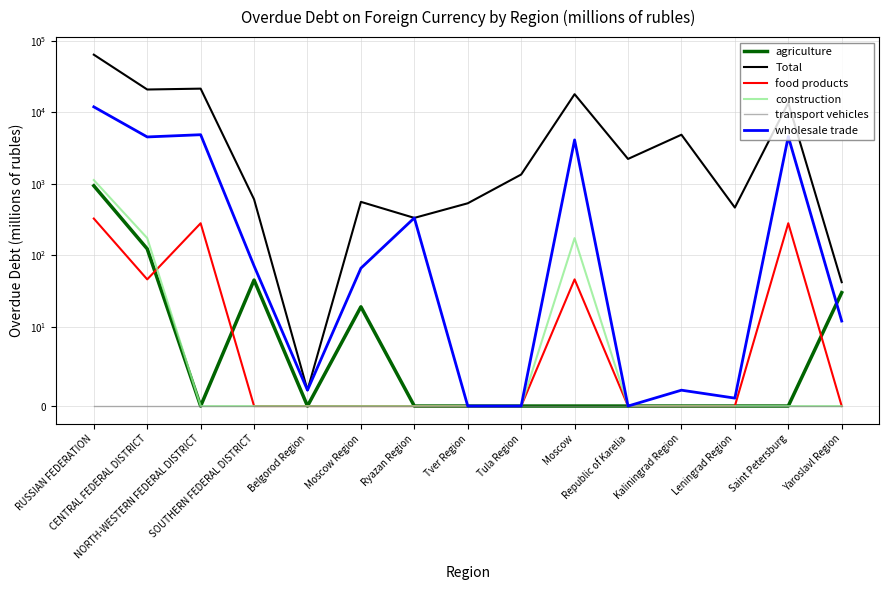

Is it true that agriculture equals 19 at Moscow Region?

True